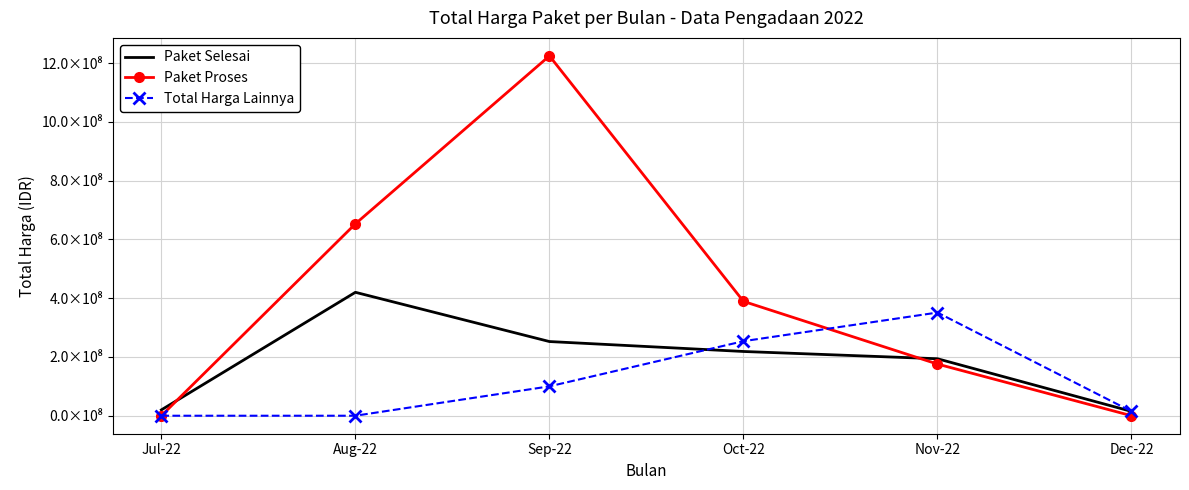

Rank the series at Oct-22 from highest to lowest value.

Paket Proses, Total Harga Lainnya, Paket Selesai